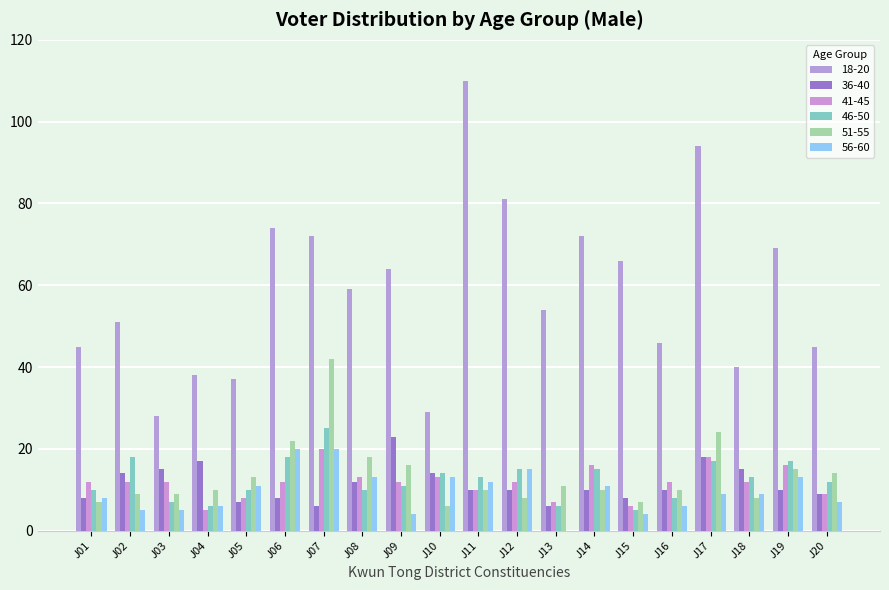

What is the minimum value for 36-40?

6